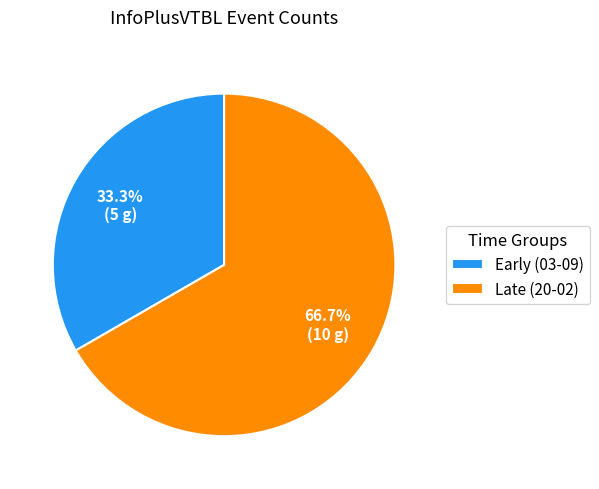

How many slices are in this pie chart?

2